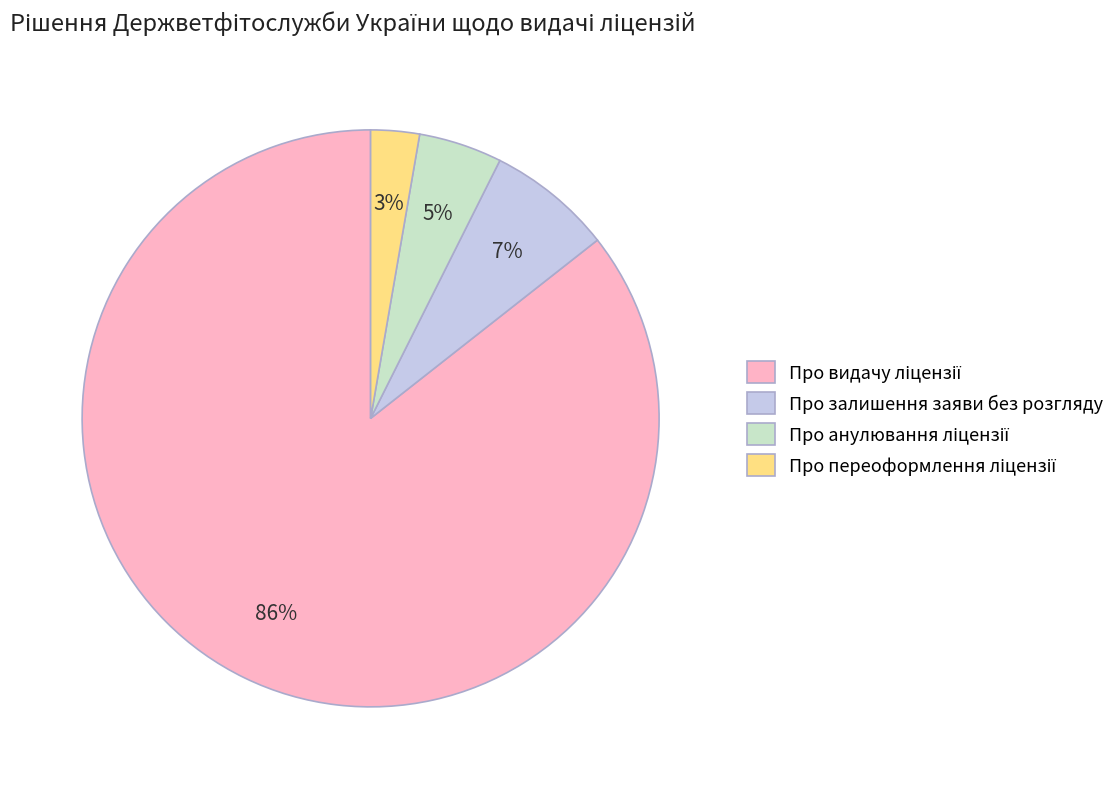

To the nearest percent, what is the average slice percentage?

25%